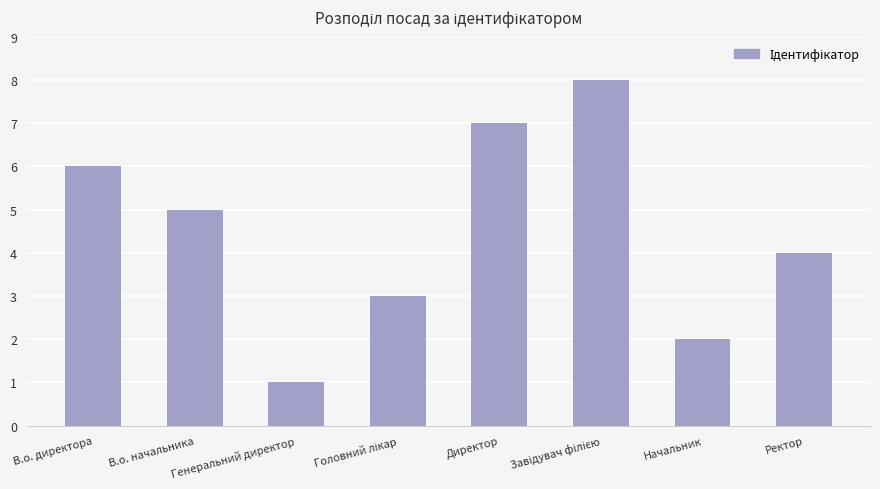

How many bars are there in total?

8